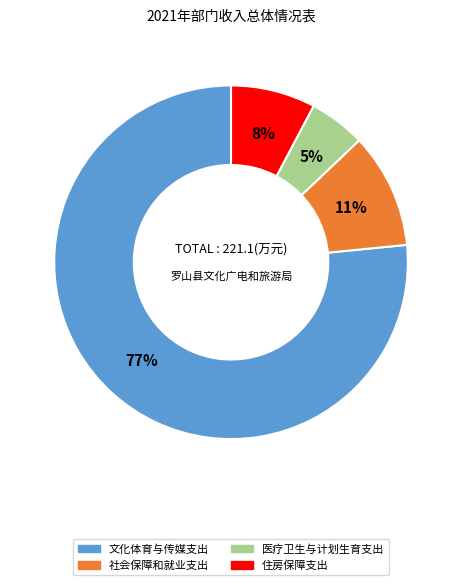

Is 文化体育与传媒支出 the majority of the pie?

Yes